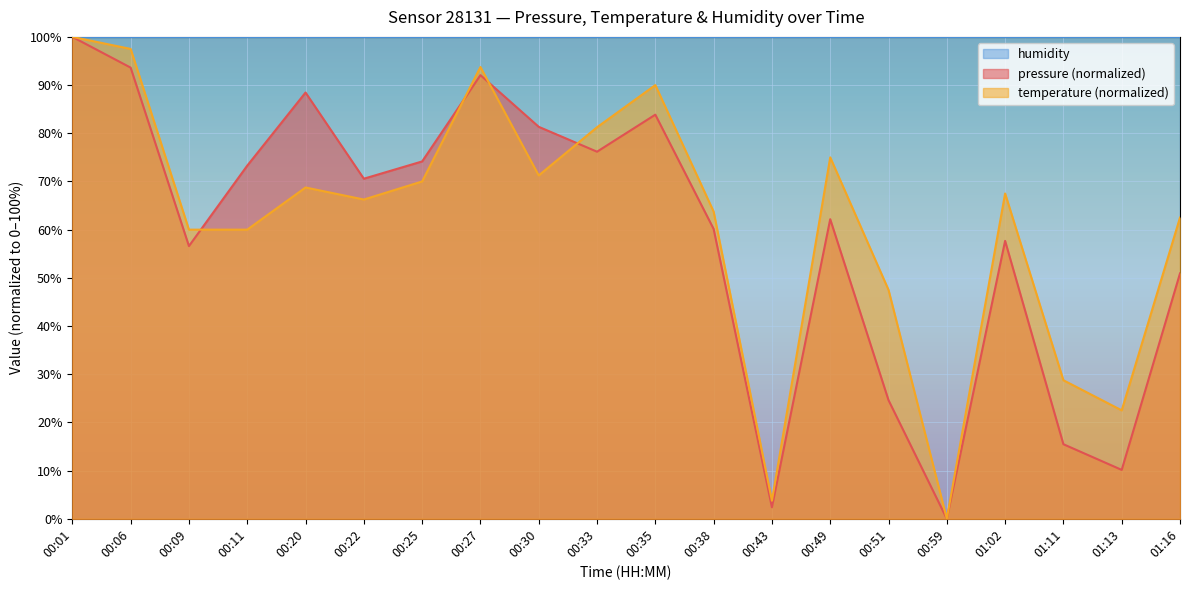

What is the label of the 5th point from the right?

00:59